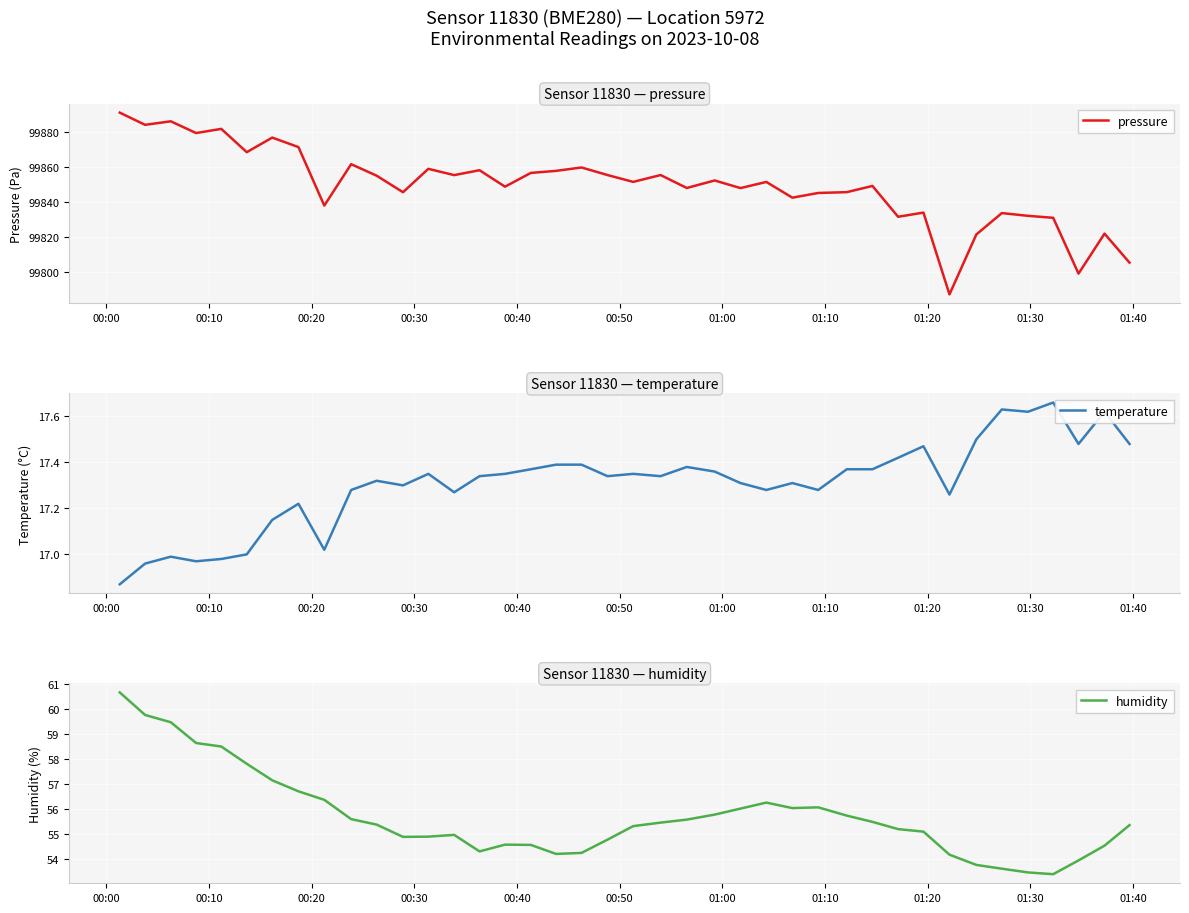

What is the maximum value for pressure?

99890.9